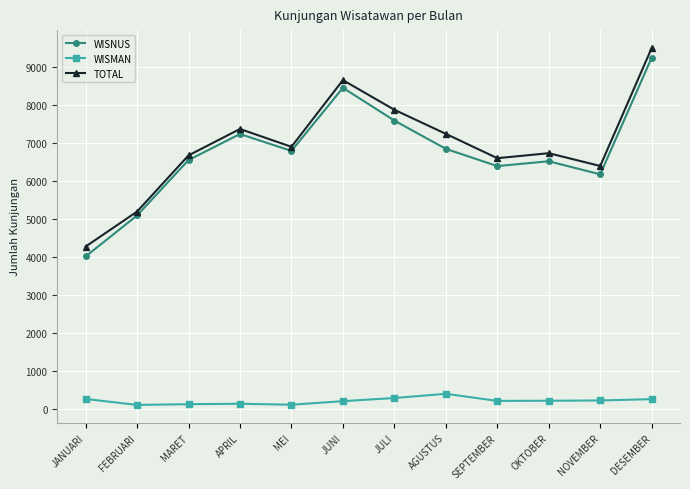

What is the maximum value for WISNUS?

9237